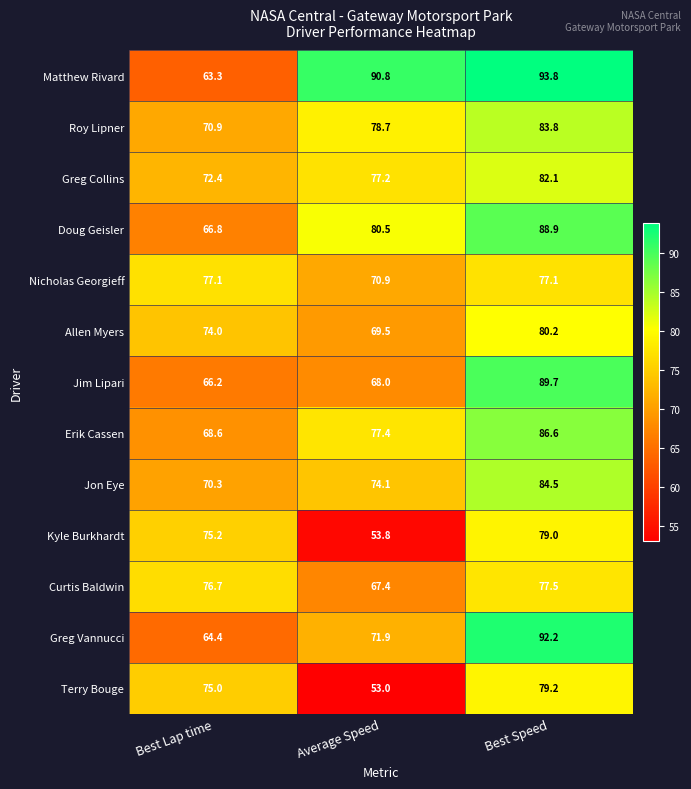

Rank the series by their maximum value, from lowest to highest.

Nicholas Georgieff, Curtis Baldwin, Kyle Burkhardt, Terry Bouge, Allen Myers, Greg Collins, Roy Lipner, Jon Eye, Erik Cassen, Doug Geisler, Jim Lipari, Greg Vannucci, Matthew Rivard